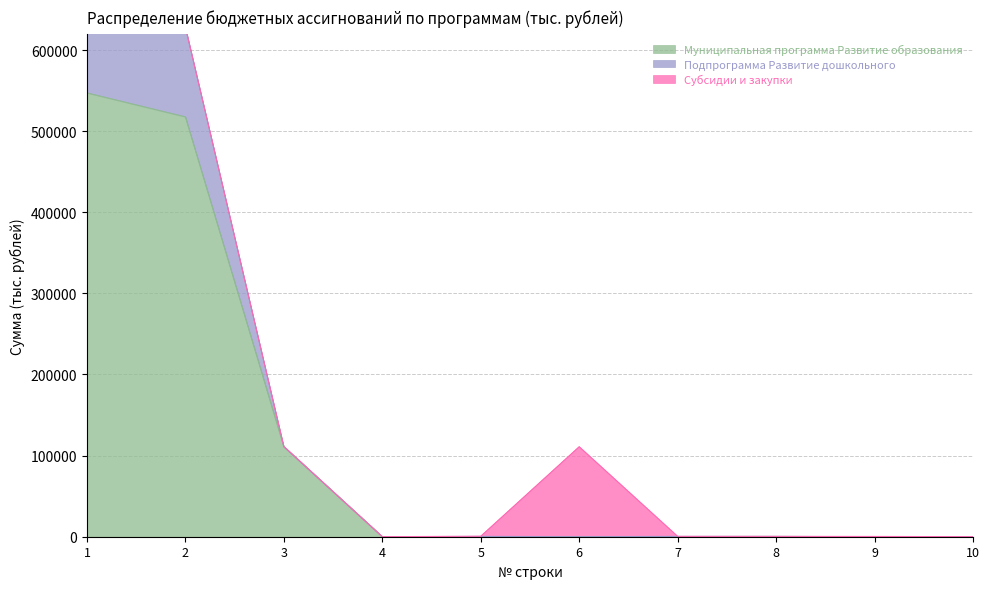

Rank the categories by Подпрограмма Развитие дошкольного value from highest to lowest.

1, 2, 5, 7, 3, 8, 6, 10, 4, 9